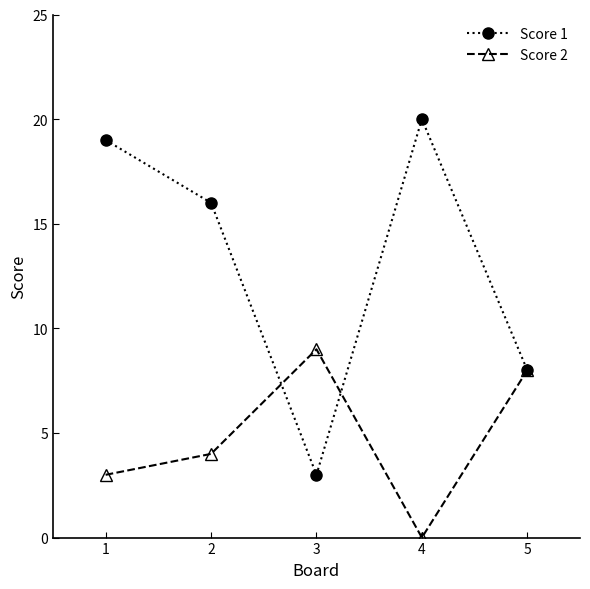

Reading right to left, transcribe all the data shown in this chart.

Score 1: 8	20	3	16	19
Score 2: 8	0	9	4	3